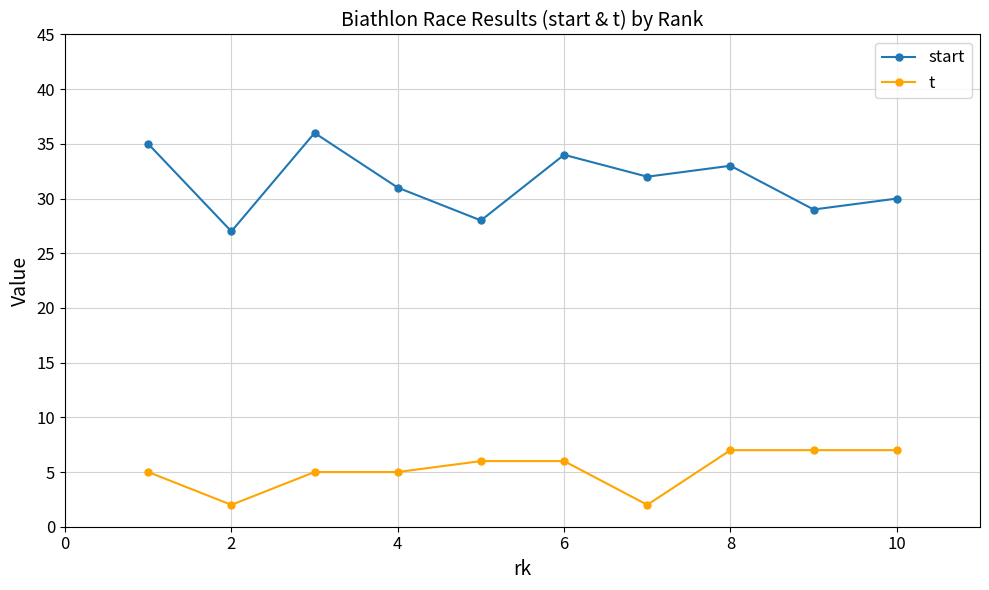

True or false: t and start cross at least once.

False